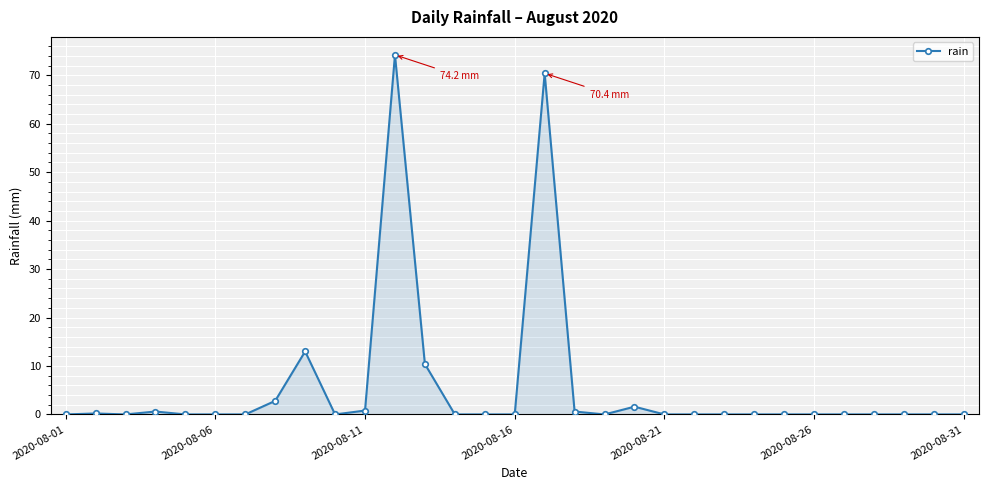

What is the value of the 20th point from the left?

1.6